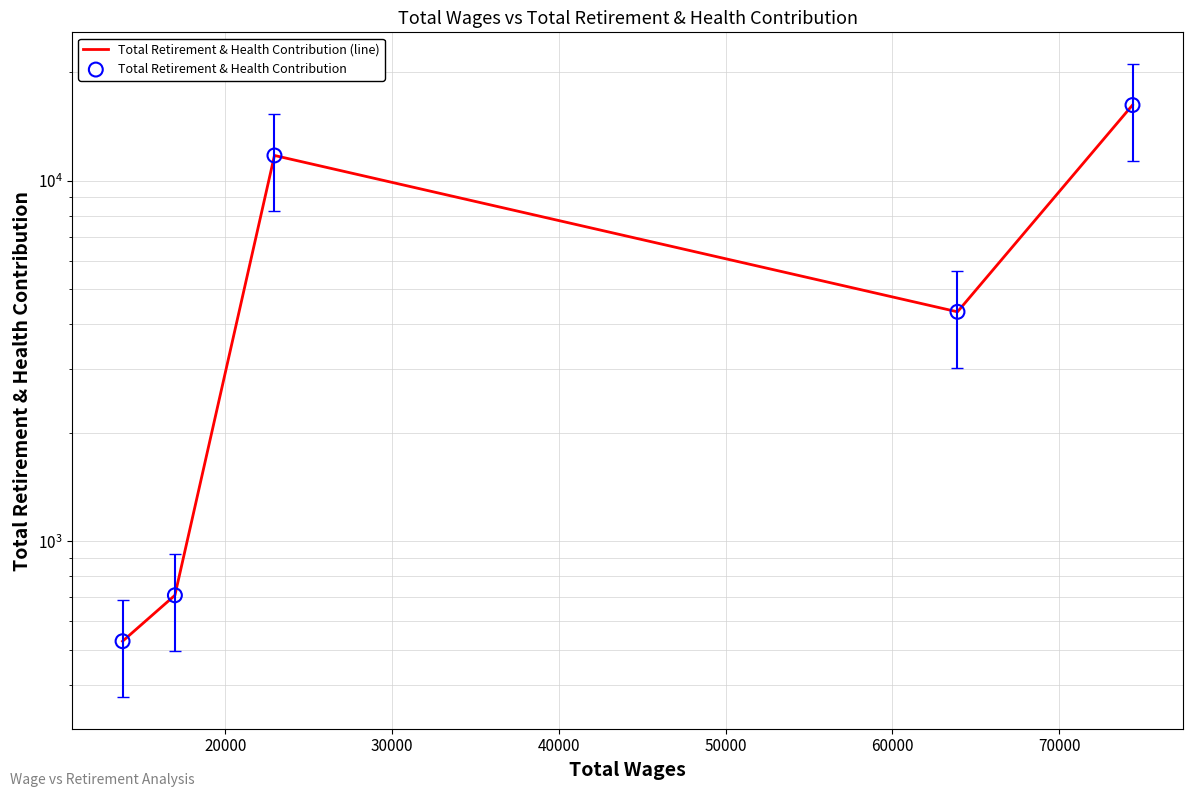

Which series has the largest total across all categories?

Total Retirement & Health Contribution (line)